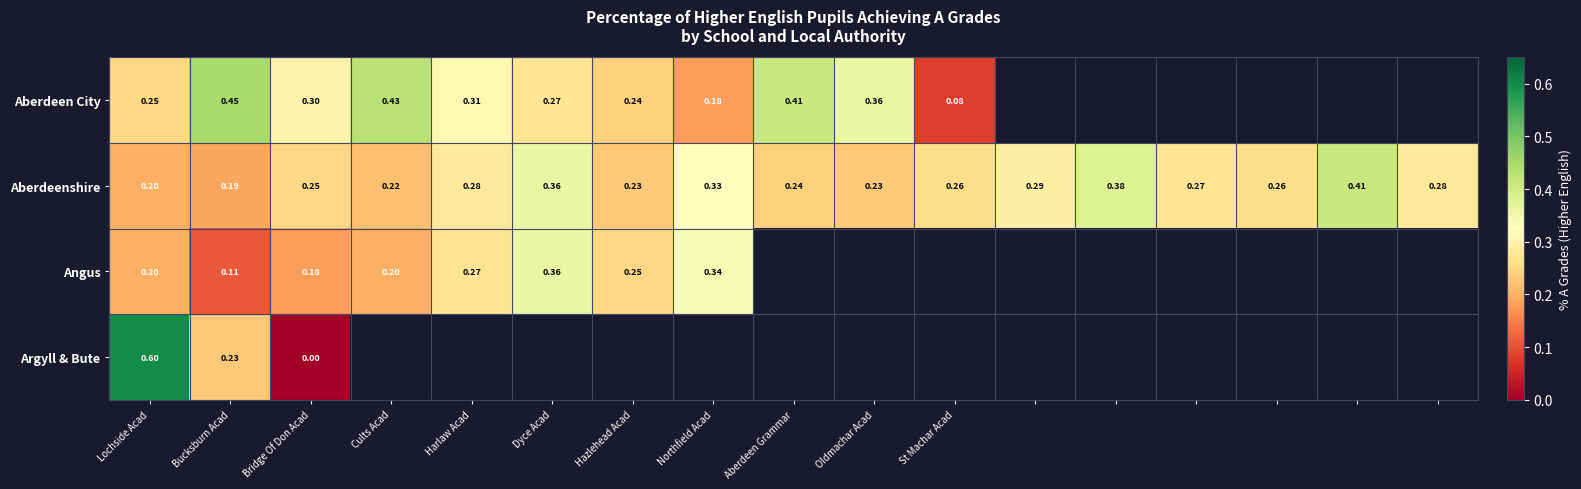

Rank the series by their maximum value, from lowest to highest.

Angus, Aberdeenshire, Aberdeen City, Argyll & Bute